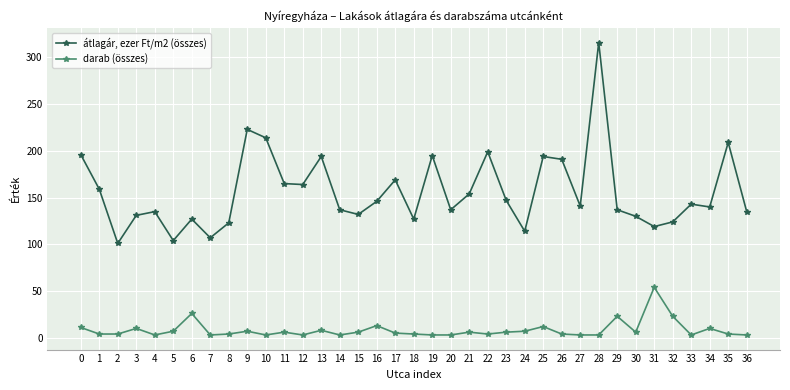

How many distinct data groups are displayed?

2